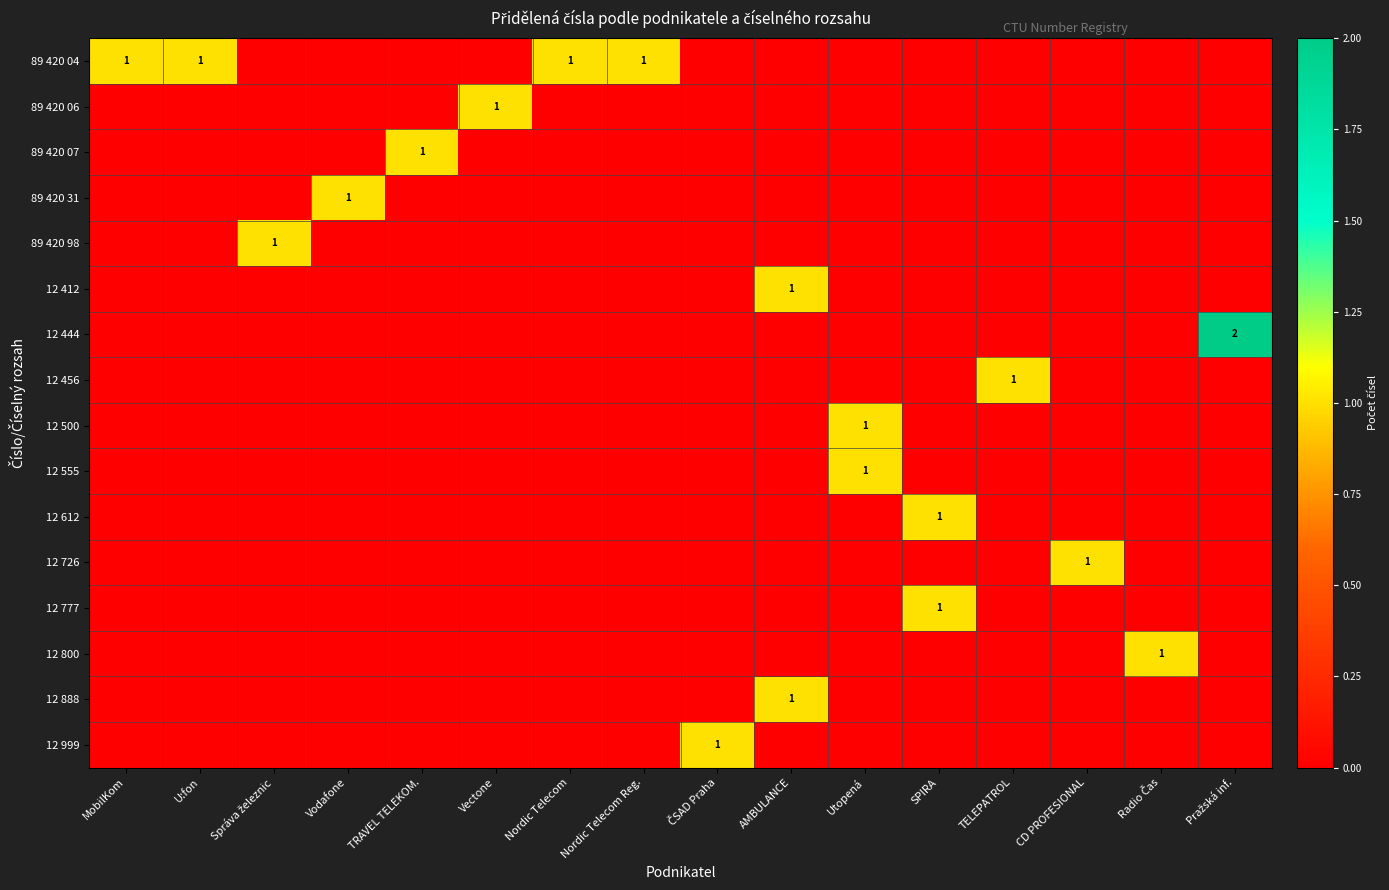

Is it true that 12 726 equals 0 at CD PROFESIONAL?

False